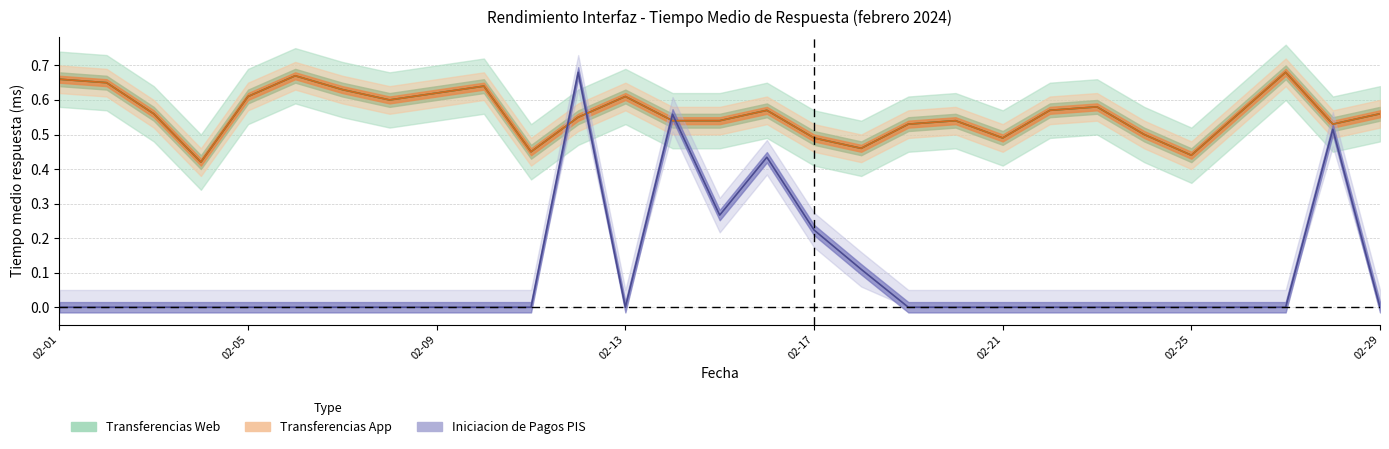

What is the value of the Transferencias App point at the 8th from the left?

0.6